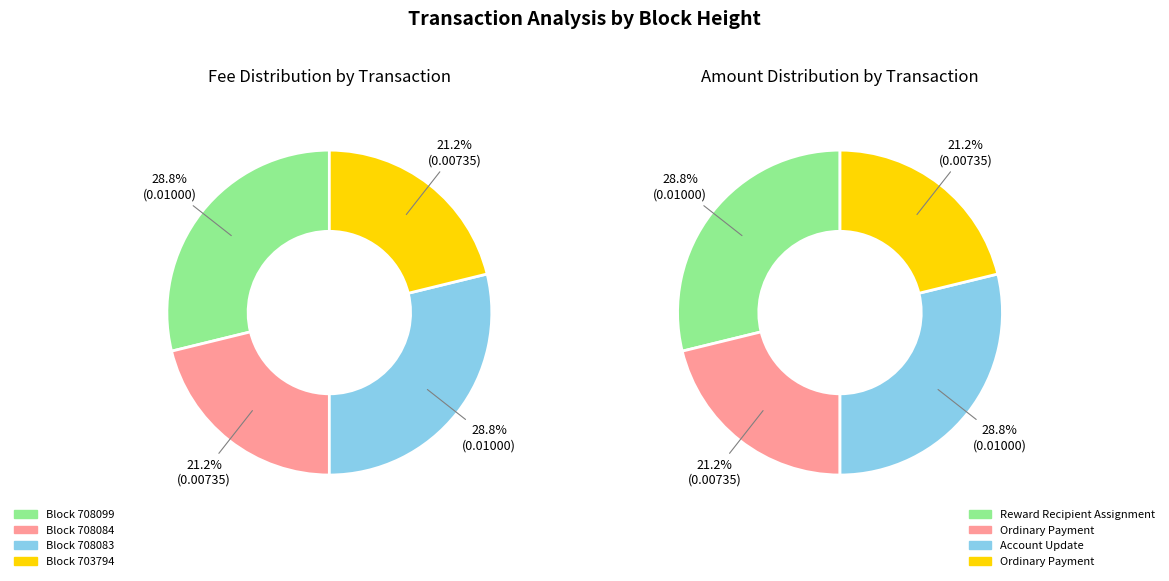

To the nearest percent, what portion does 703794 represent?

21%